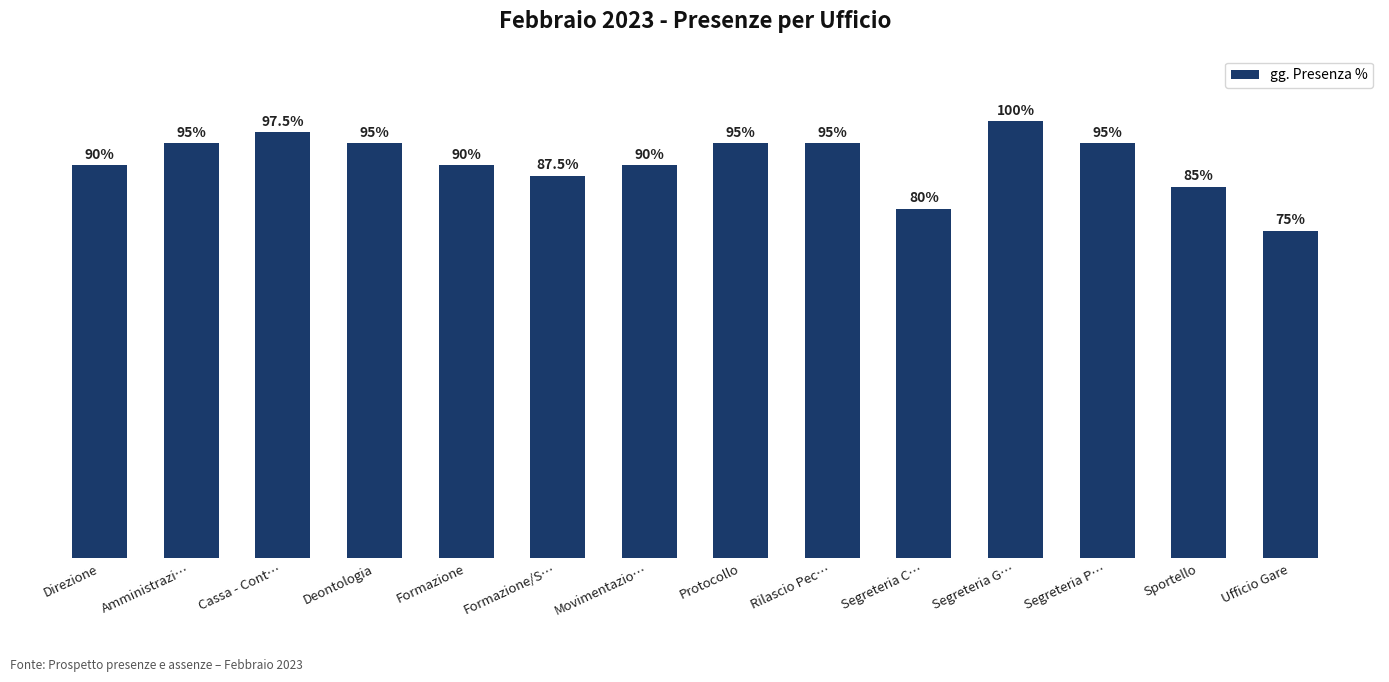

At which label is the value closest to 87?

Formazione/S…